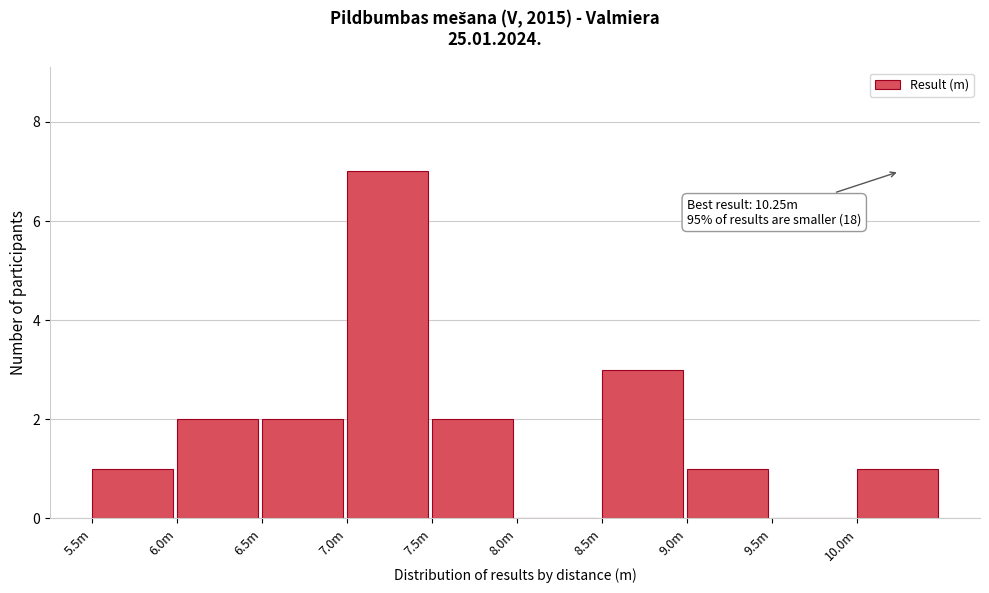

Reading left to right, list all the values displayed in this chart.

5.5m=1	6.0m=2	6.5m=2	7.0m=7	7.5m=2	8.0m=0	8.5m=3	9.0m=1	9.5m=0	10.0m=1